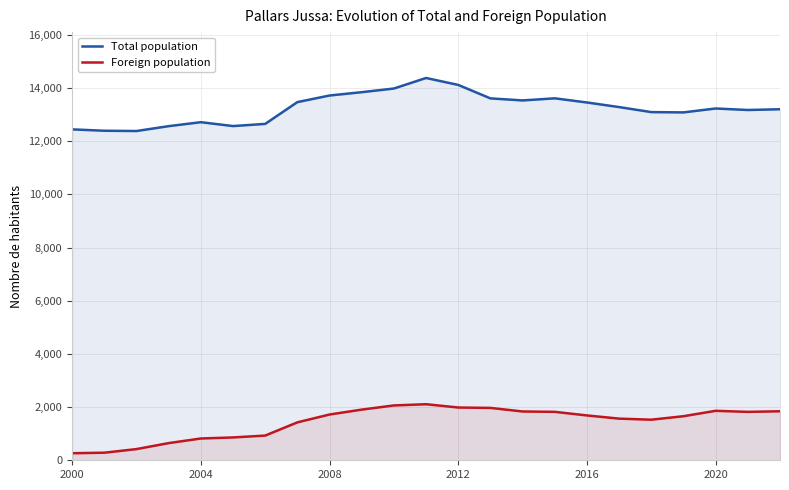

The Total population series shows 12712 at 2004. True or false?

True